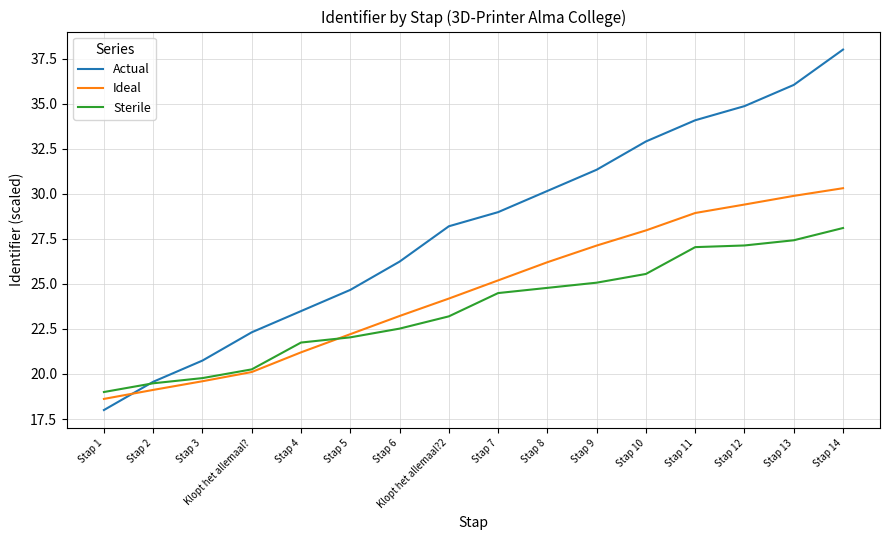

What is the minimum value for Actual?

18.0